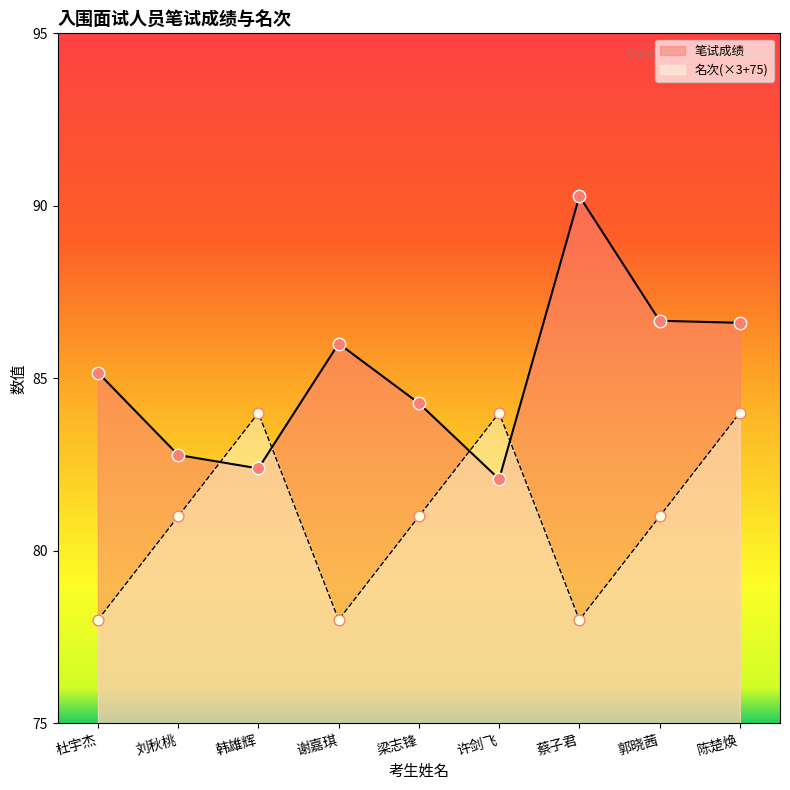

At how many categories does at least one series exceed 90?

1